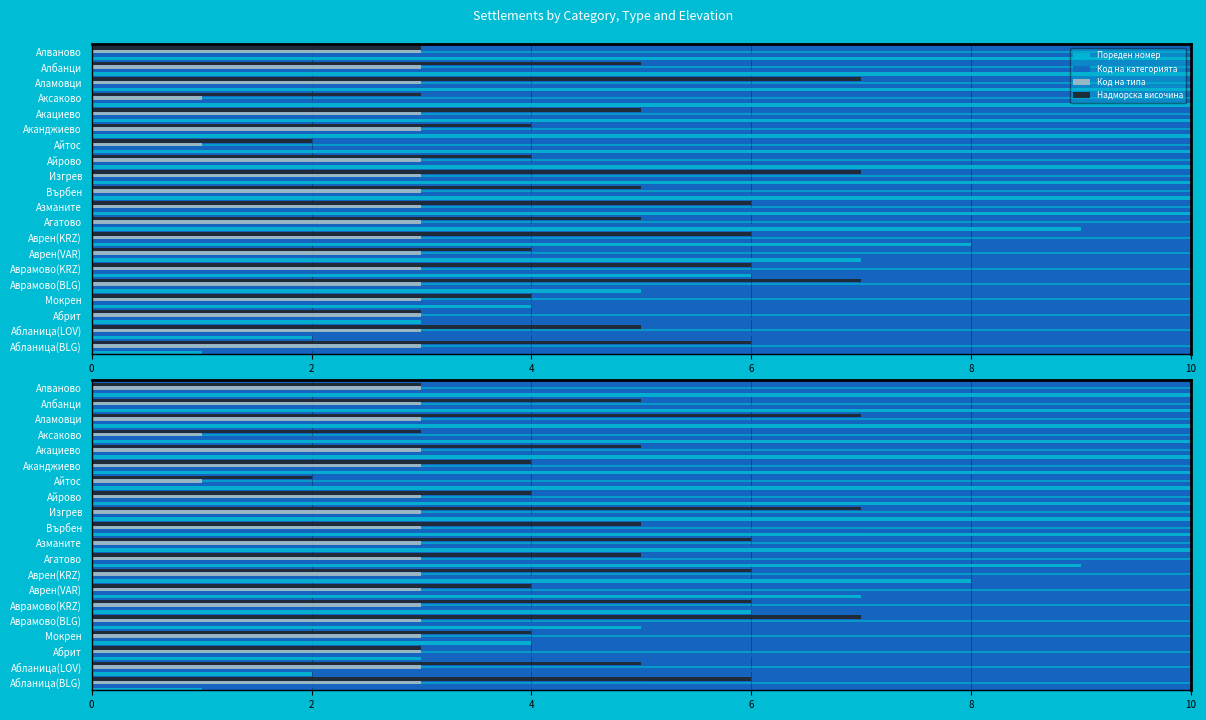

What is the value of the Код на типа bar at the 1st from the left?

3